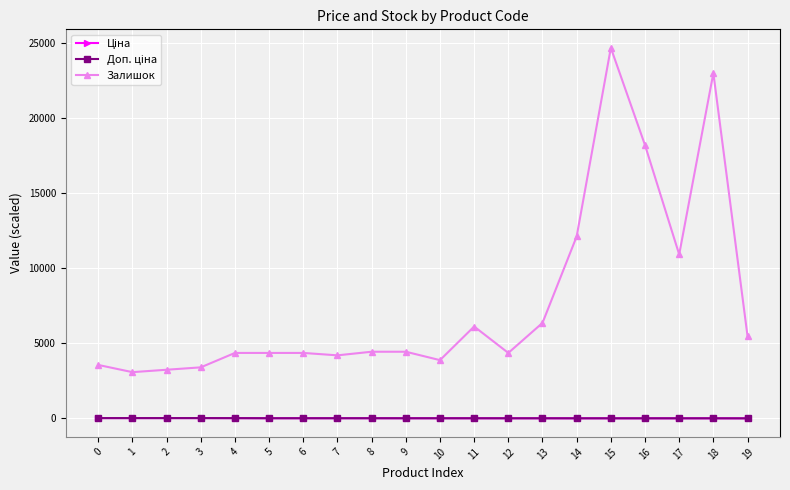

Which series has the largest total across all categories?

Залишок